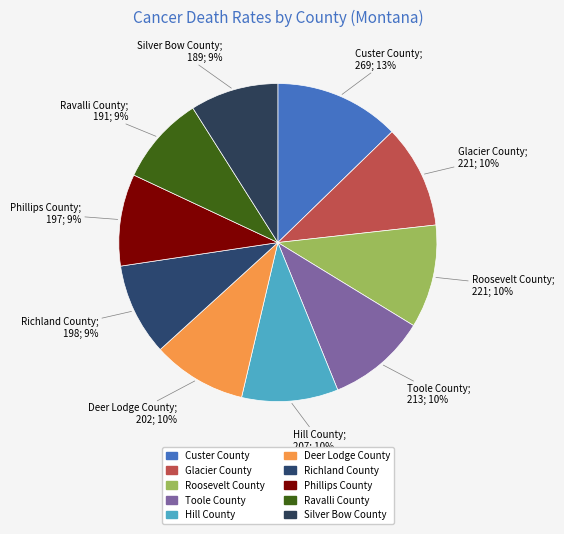

To the nearest percent, what percentage of the pie is Toole County?

10%